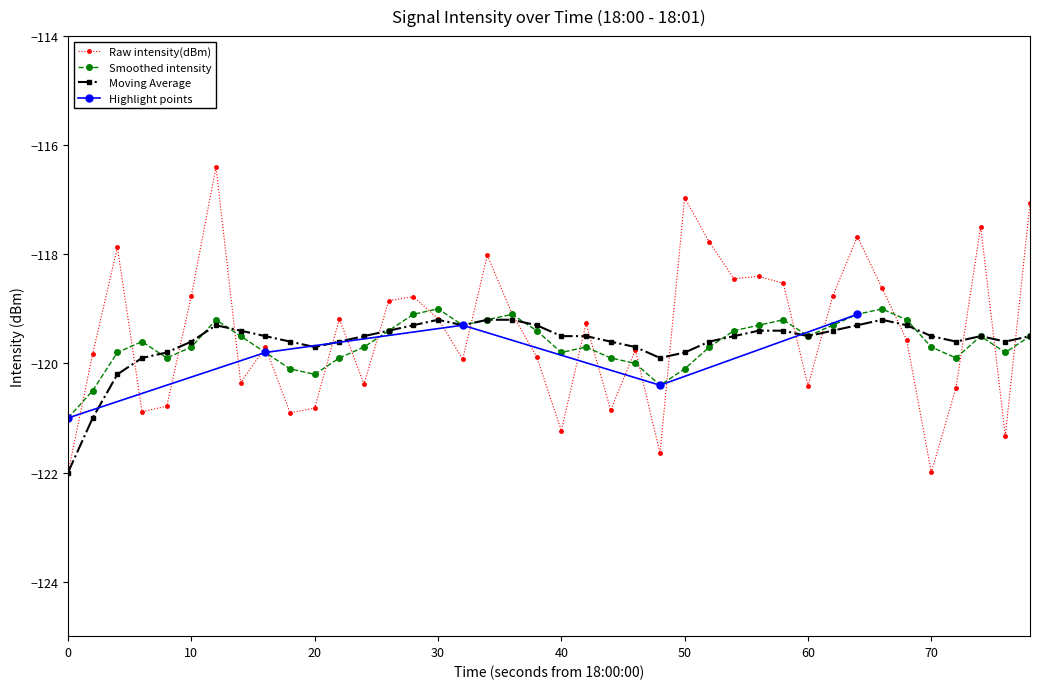

What is the highest value of the Moving Average series?

-119.2